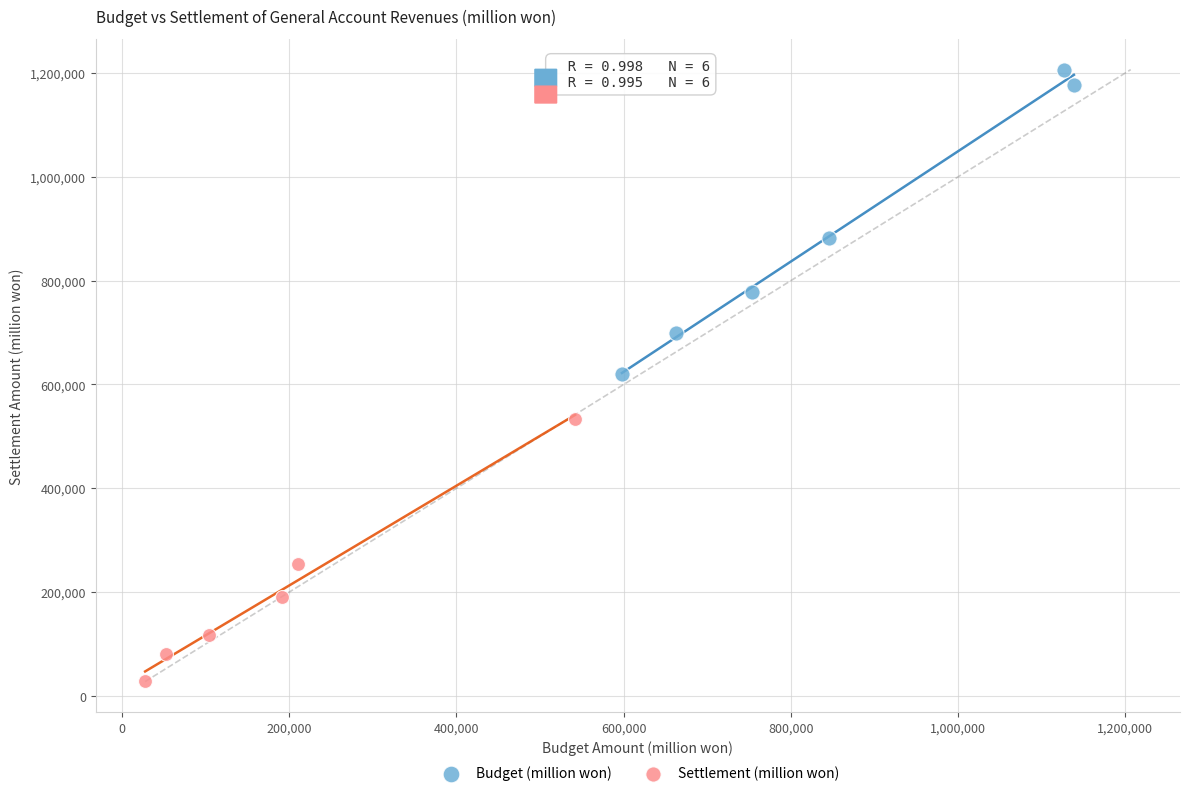

Which series contains the lowest Y value?

Settlement (million won)